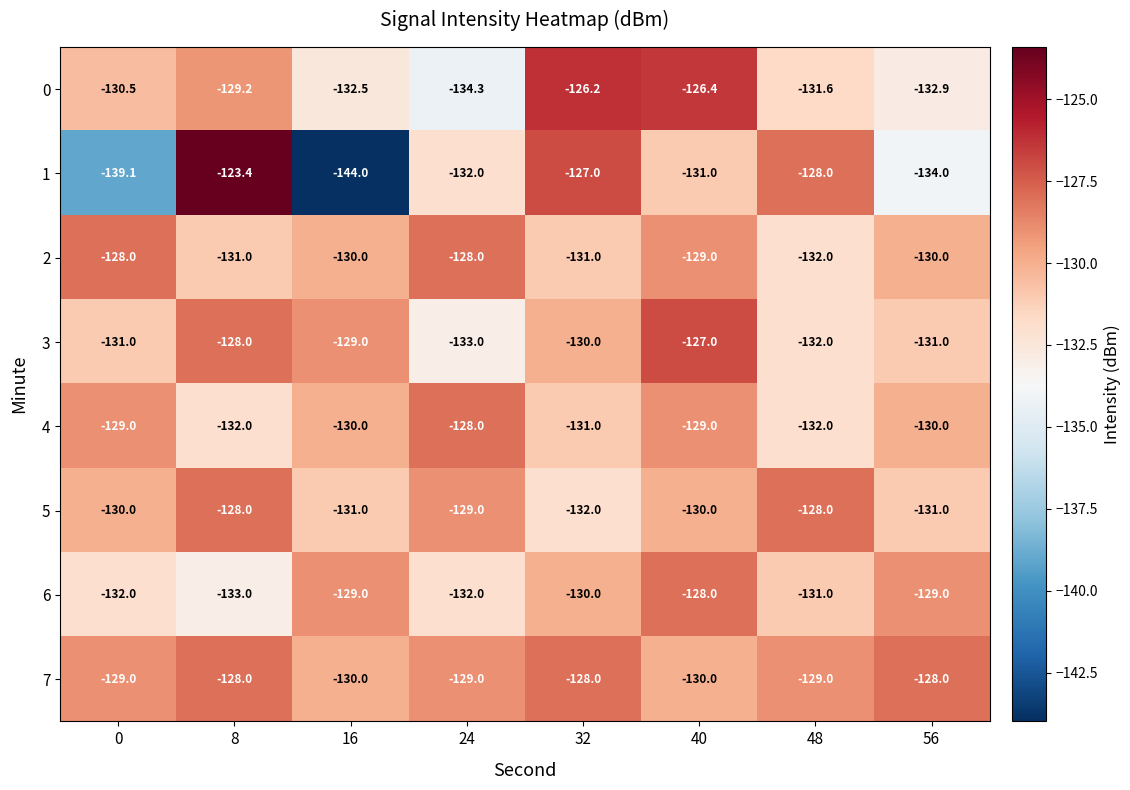

Where is 2 nearest to the value -130?

16